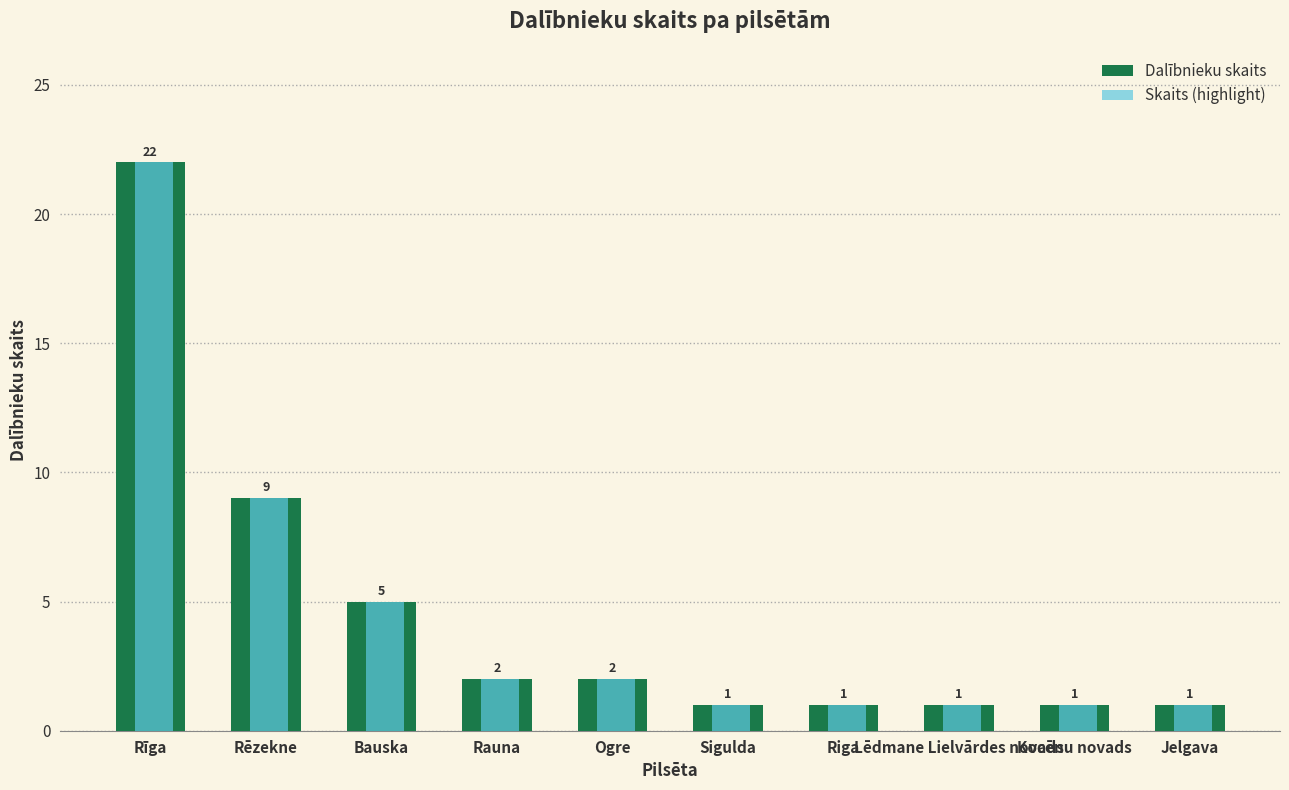

Is it true that Skaits (highlight) equals 0 at Sigulda?

False